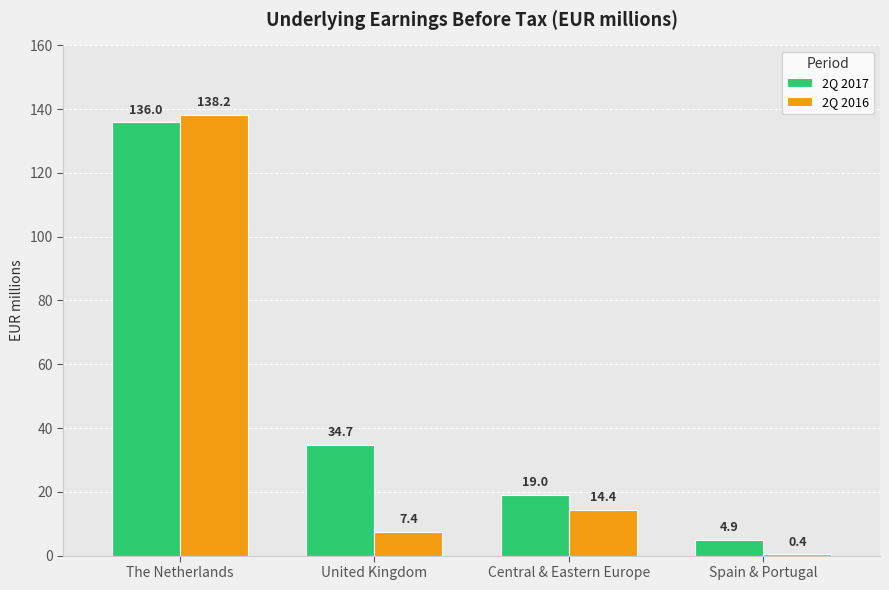

At which category is the sum across all series the highest?

The Netherlands